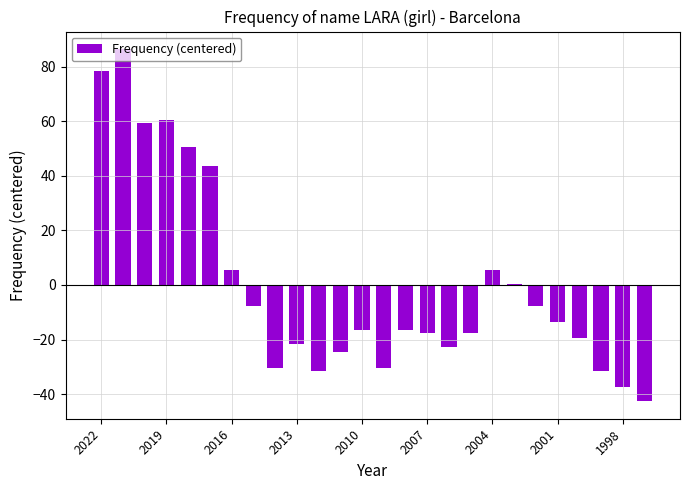

What is the maximum value shown in the chart?

86.4